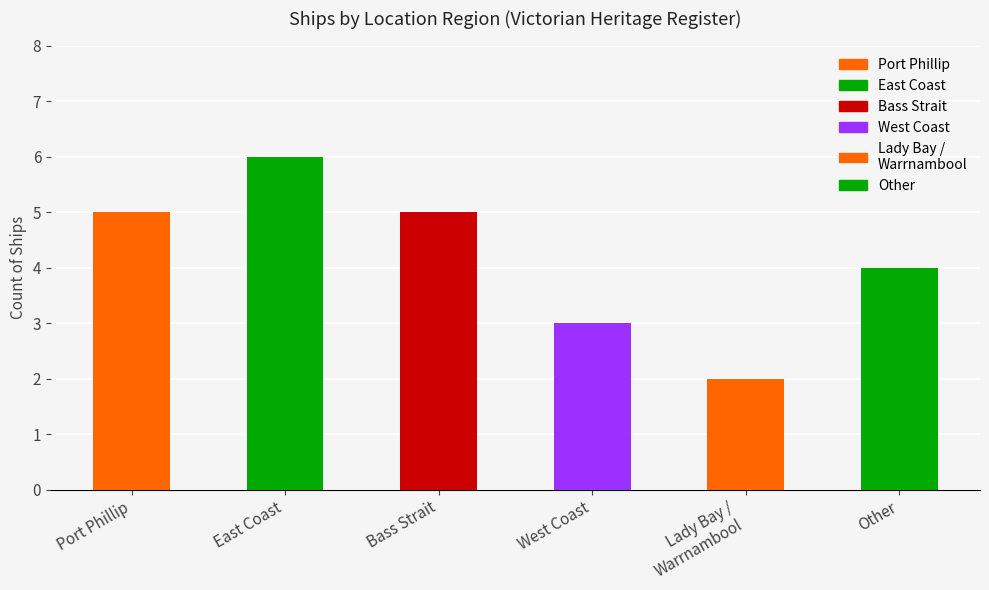

Approximately how many times larger is the value at East Coast compared to Bass Strait?

1.2